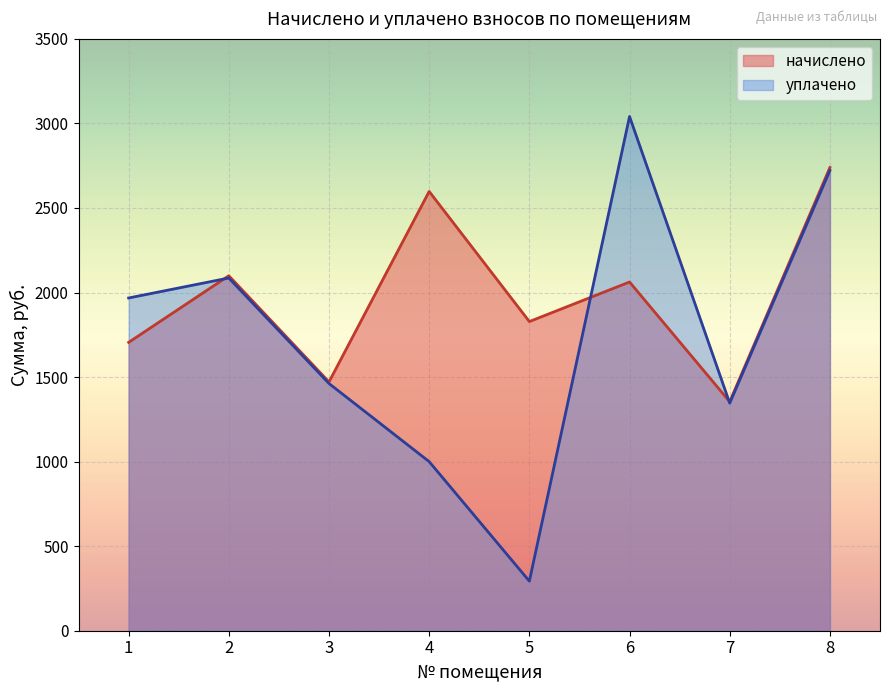

In начислено, how many points are lower than both neighbors (excluding endpoints)?

3